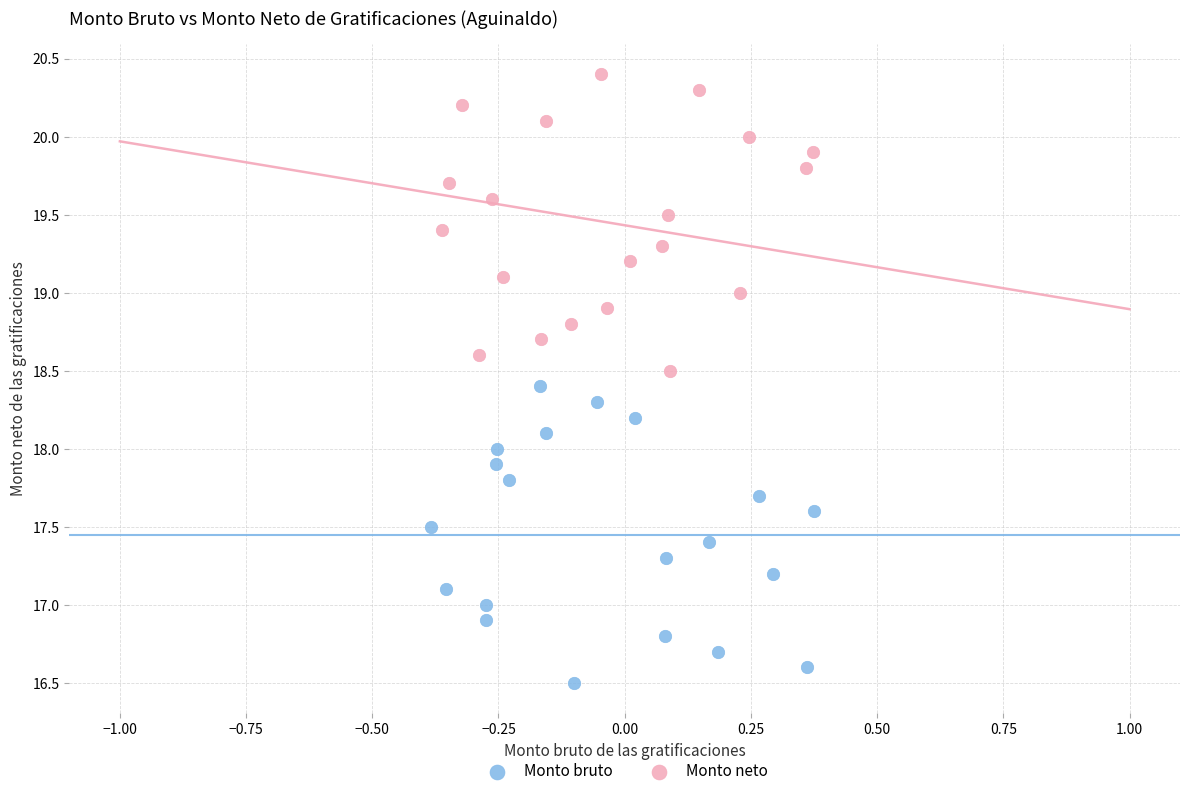

Which series contains the lowest Y value?

Monto bruto